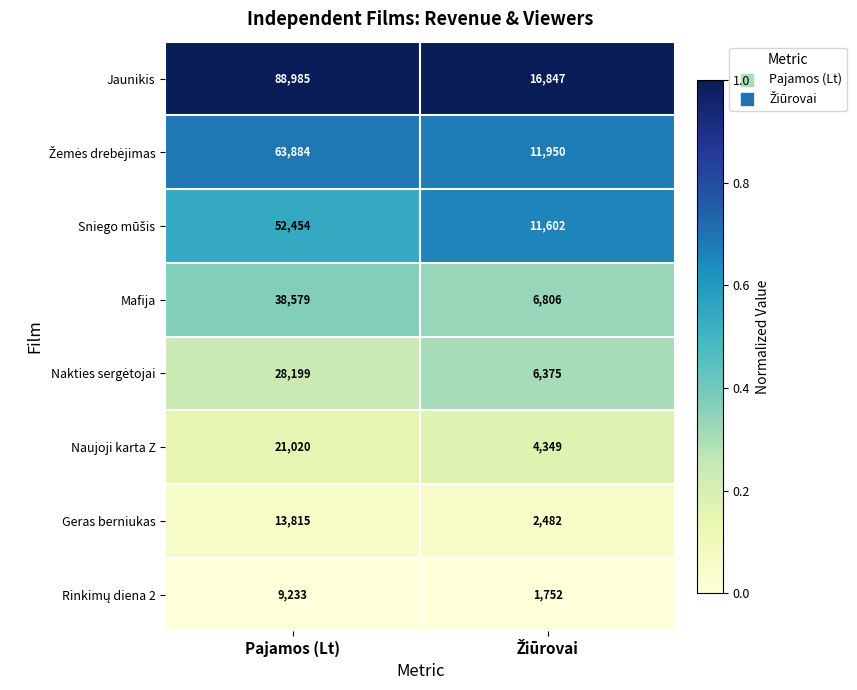

What is the sum of all Naujoji karta Z values?

25369